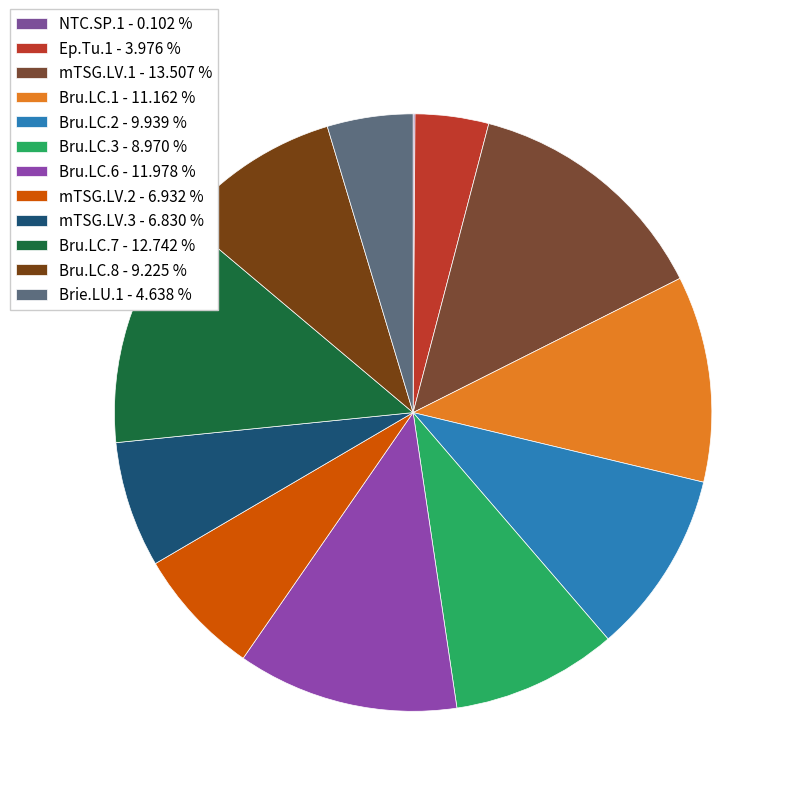

Between mTSG.LV.2 and NTC.SP.1, which is larger?

mTSG.LV.2